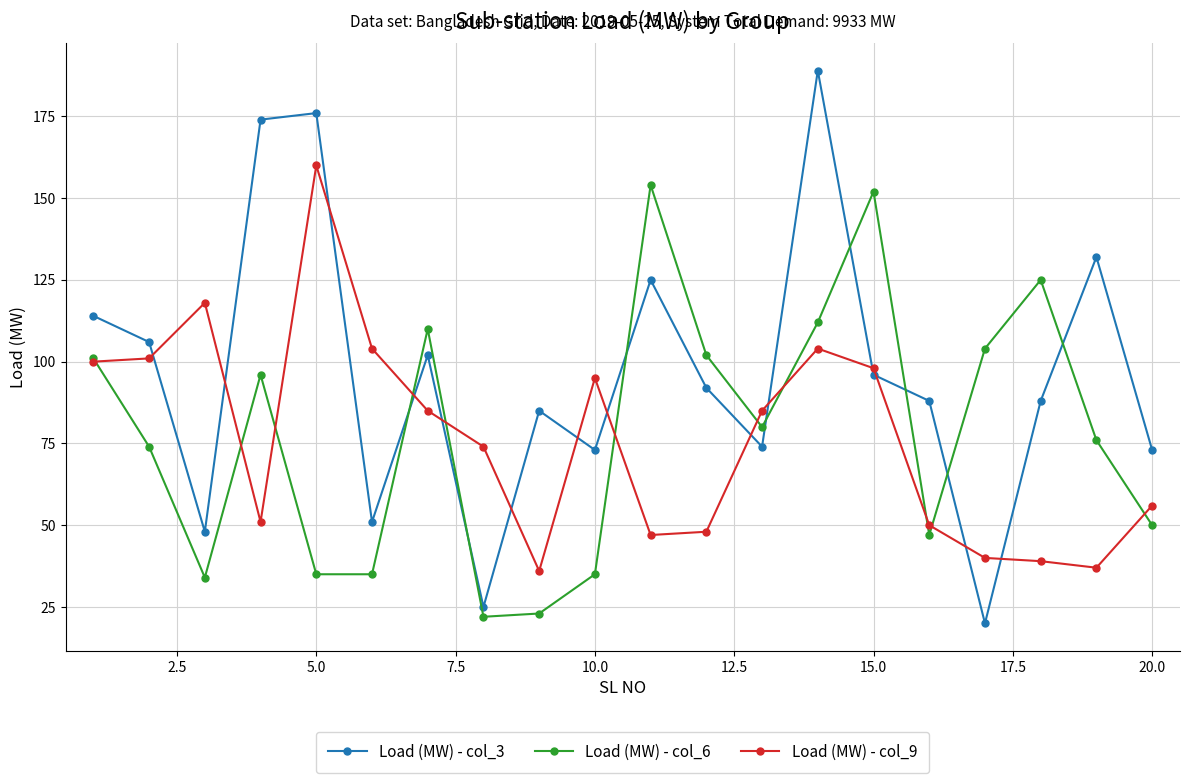

What is the minimum value shown in the chart?

20